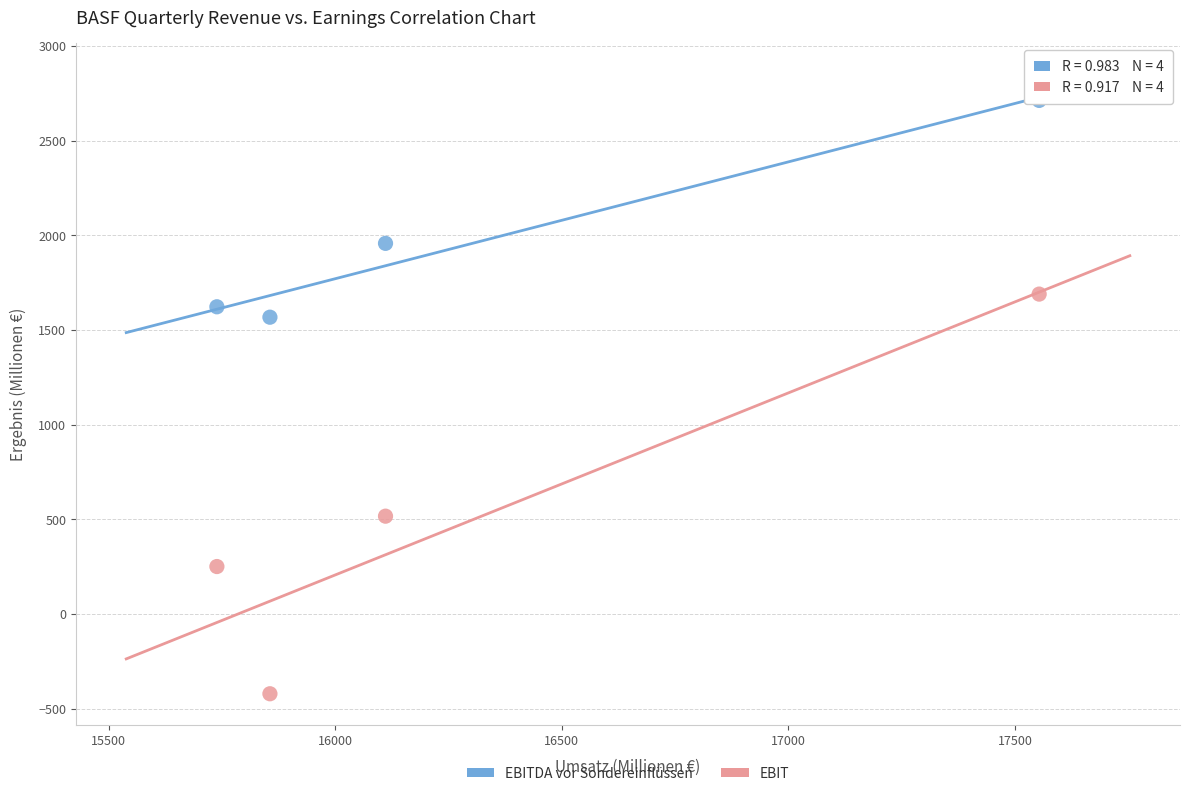

Which series has the widest spread of Y values?

EBIT